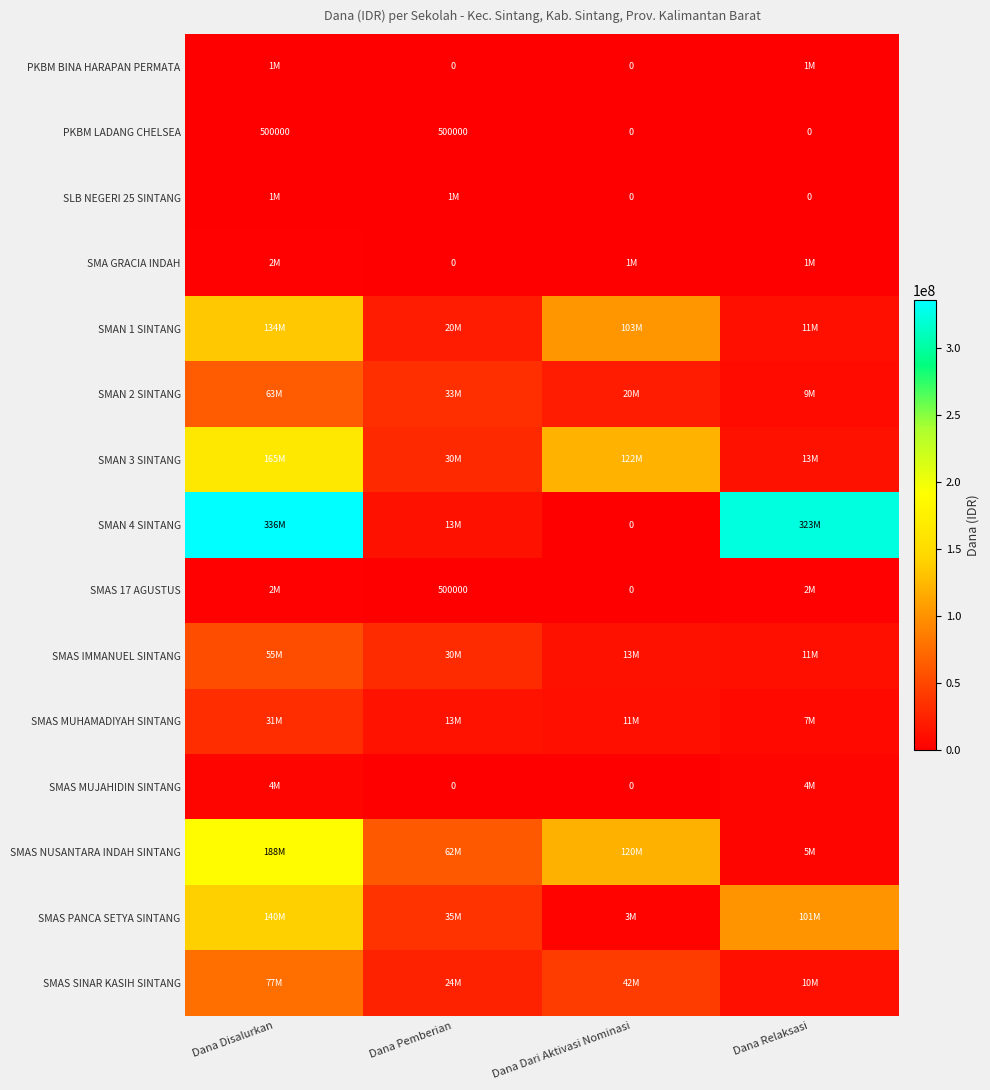

The SMAS SINAR KASIH SINTANG series shows 24000000 at Dana Pemberian. True or false?

True